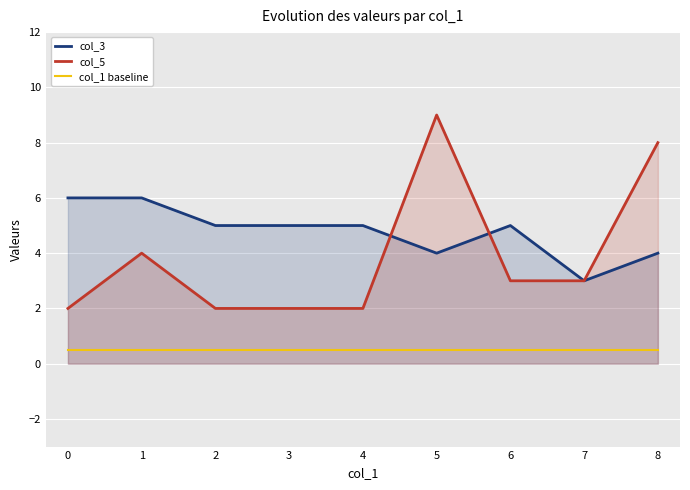

What is the total value across all series at 6?

8.5